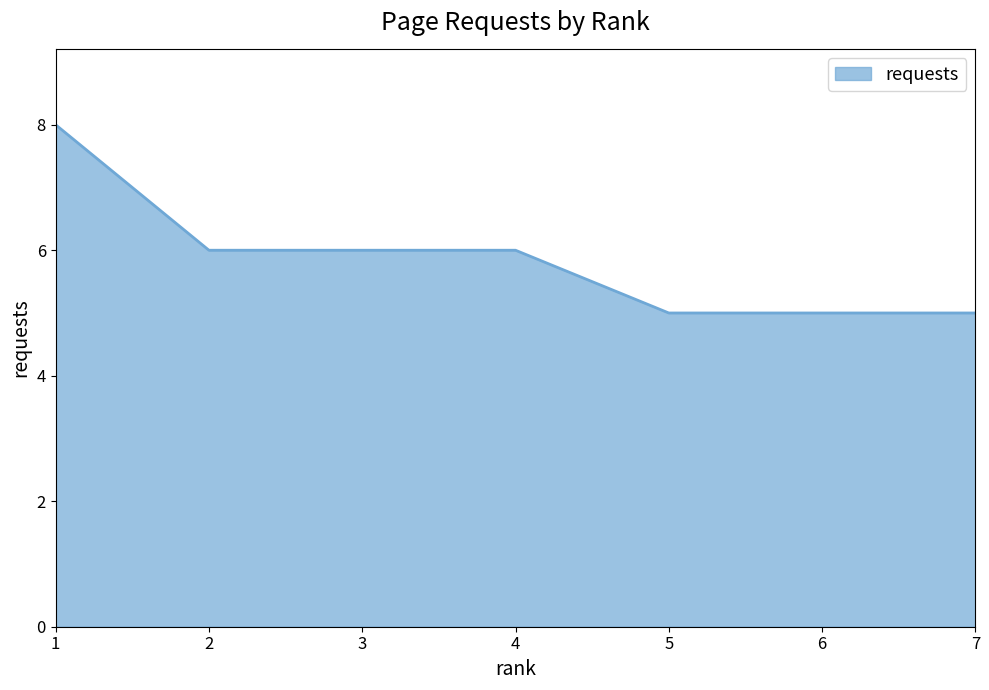

How many lines are shown in the chart?

1